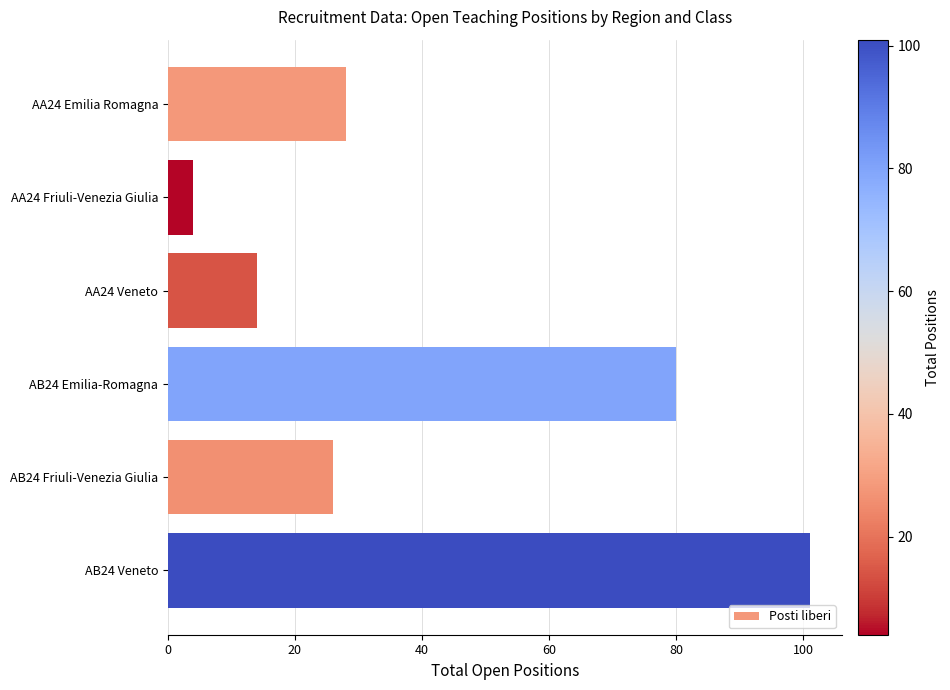

What is the value of the 1st bar from the top?

28